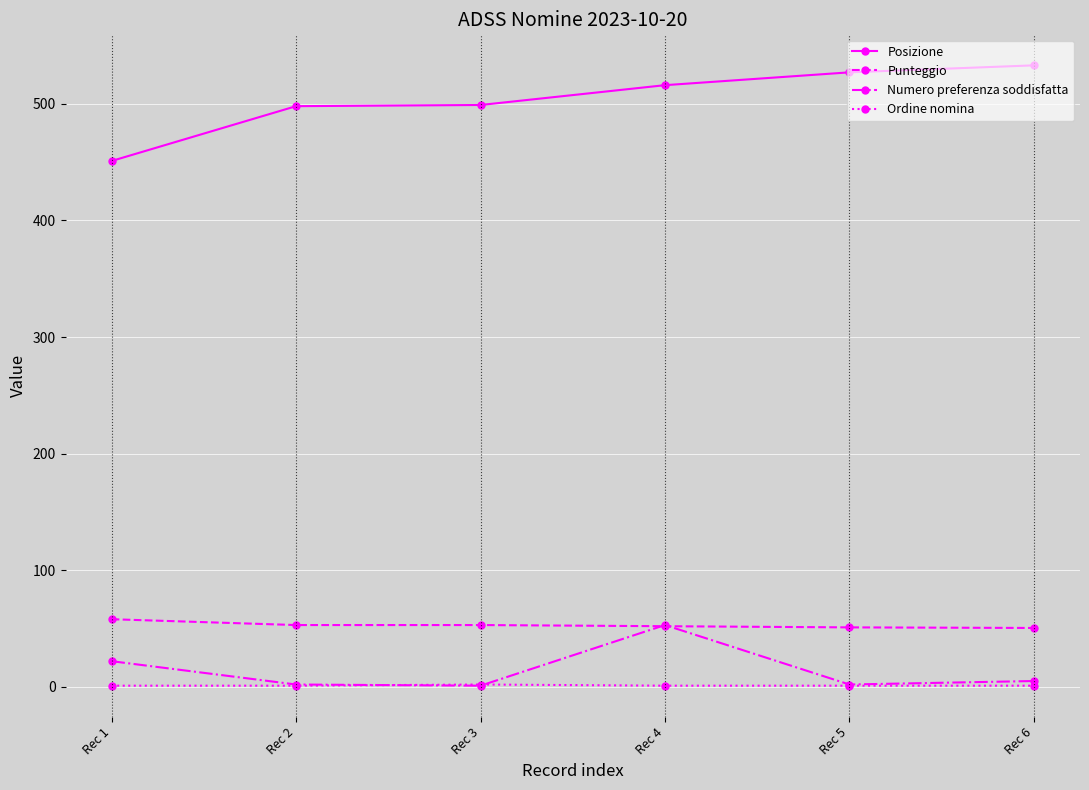

What is the value of the Posizione point at the 5th from the left?

527.0